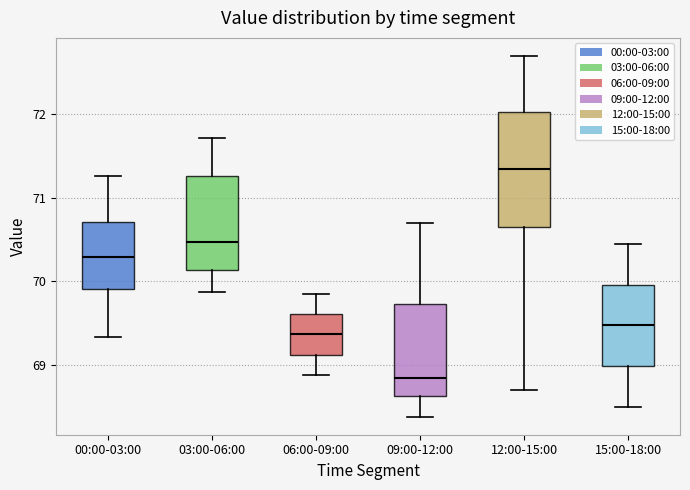

Which box has the highest median line?

12:00-15:00